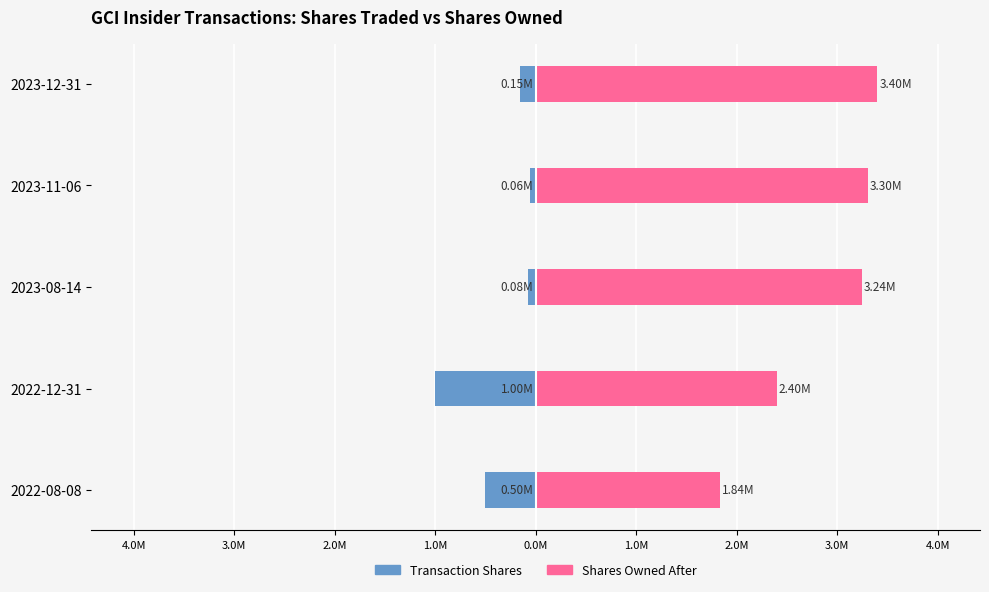

How many values in the sharesOwnedFollowingTransaction series exceed 3?

3